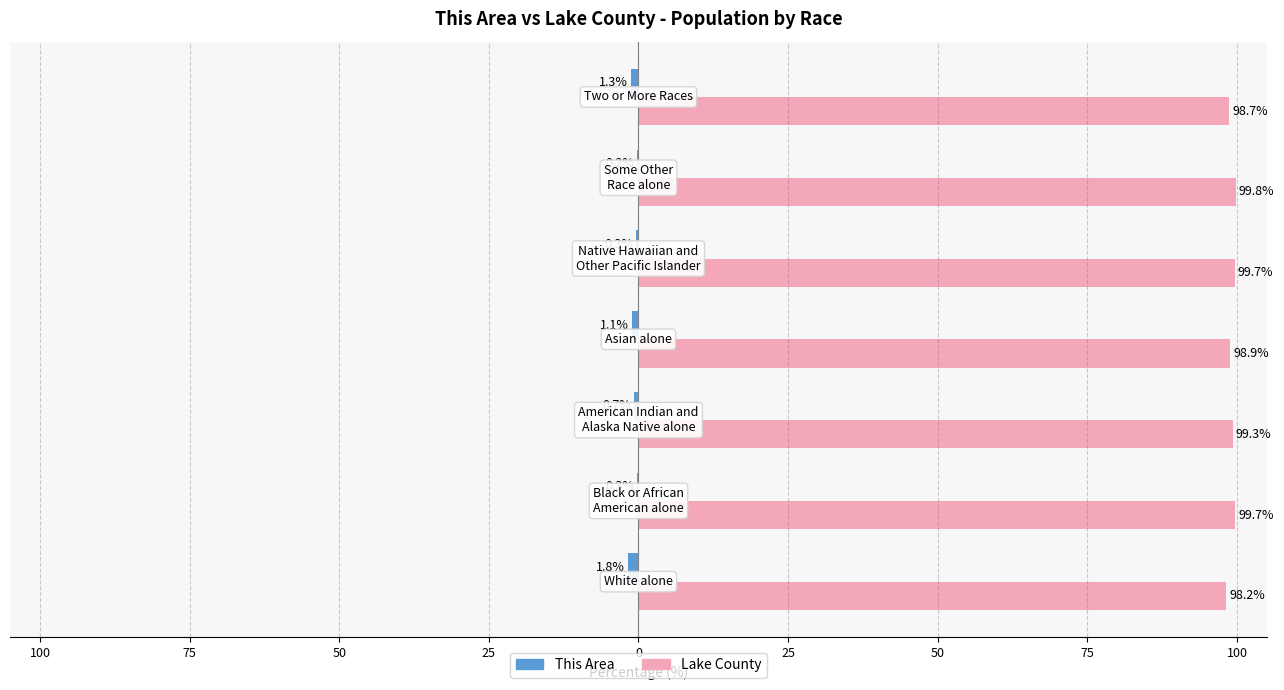

Rank the series by their maximum value, from lowest to highest.

This Area, Lake County